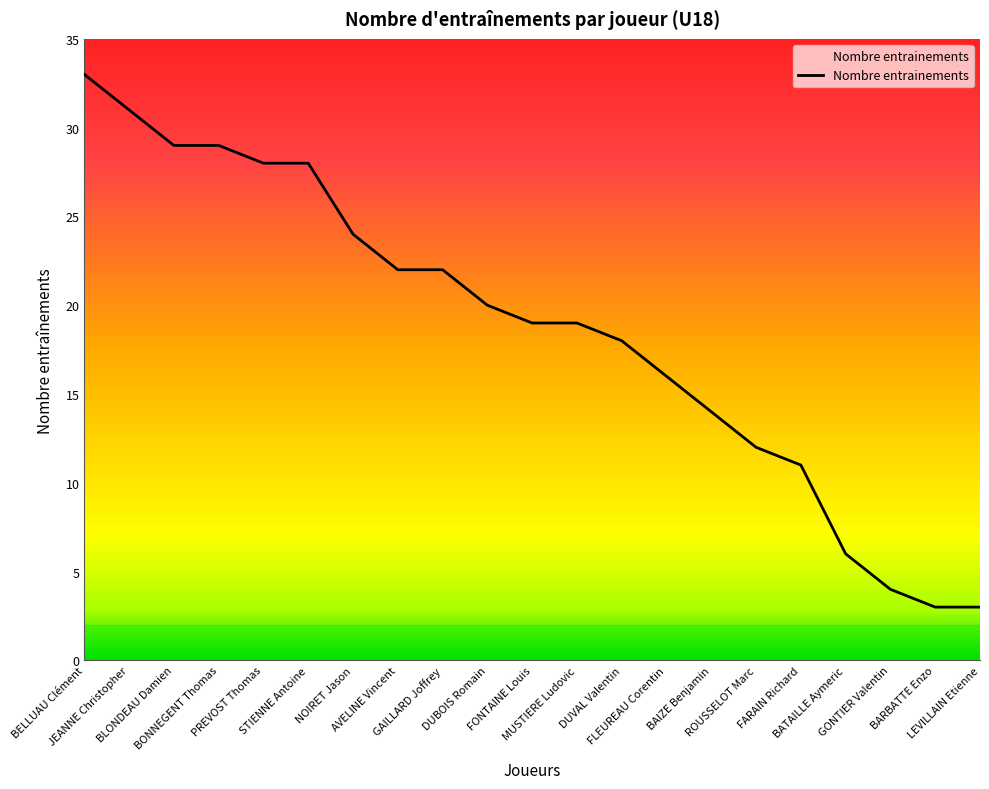

What is the greatest value displayed?

33